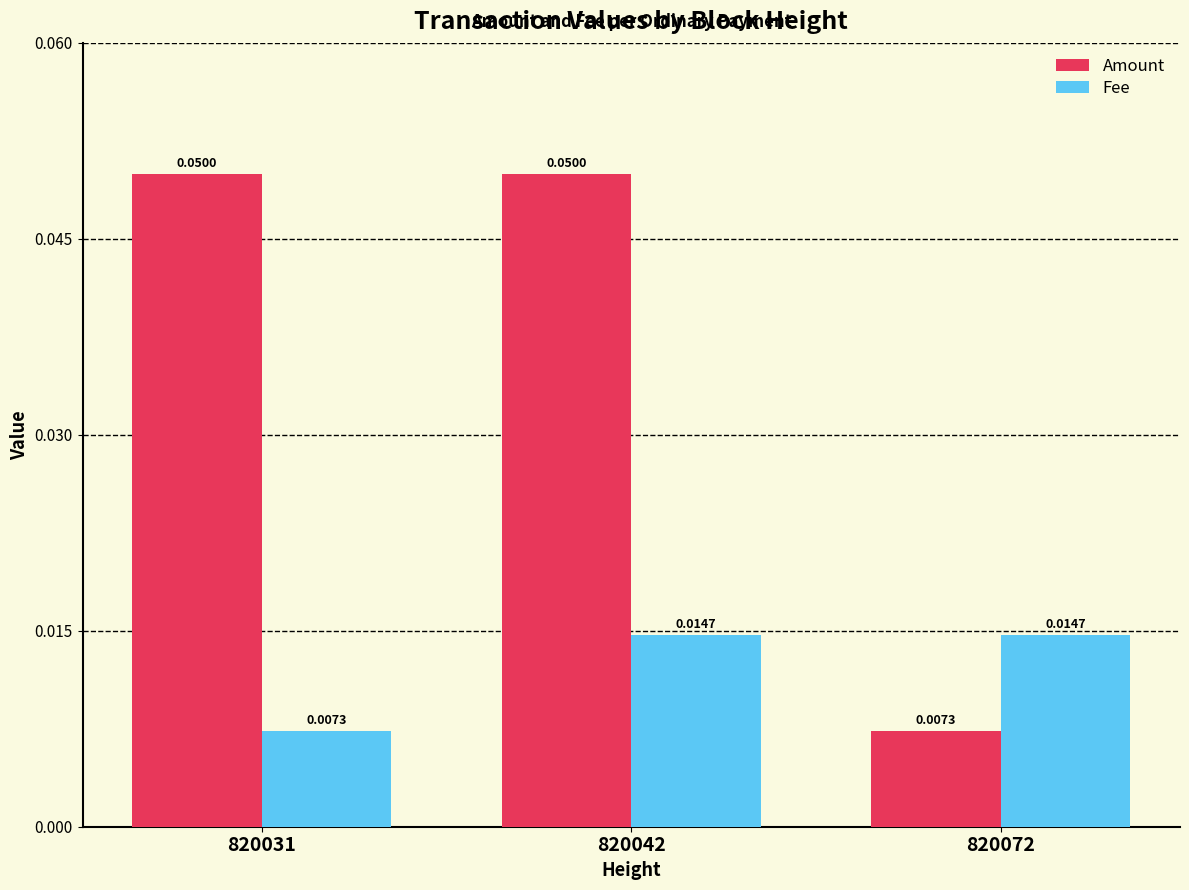

Rank the series at 820031 from highest to lowest value.

Amount, Fee